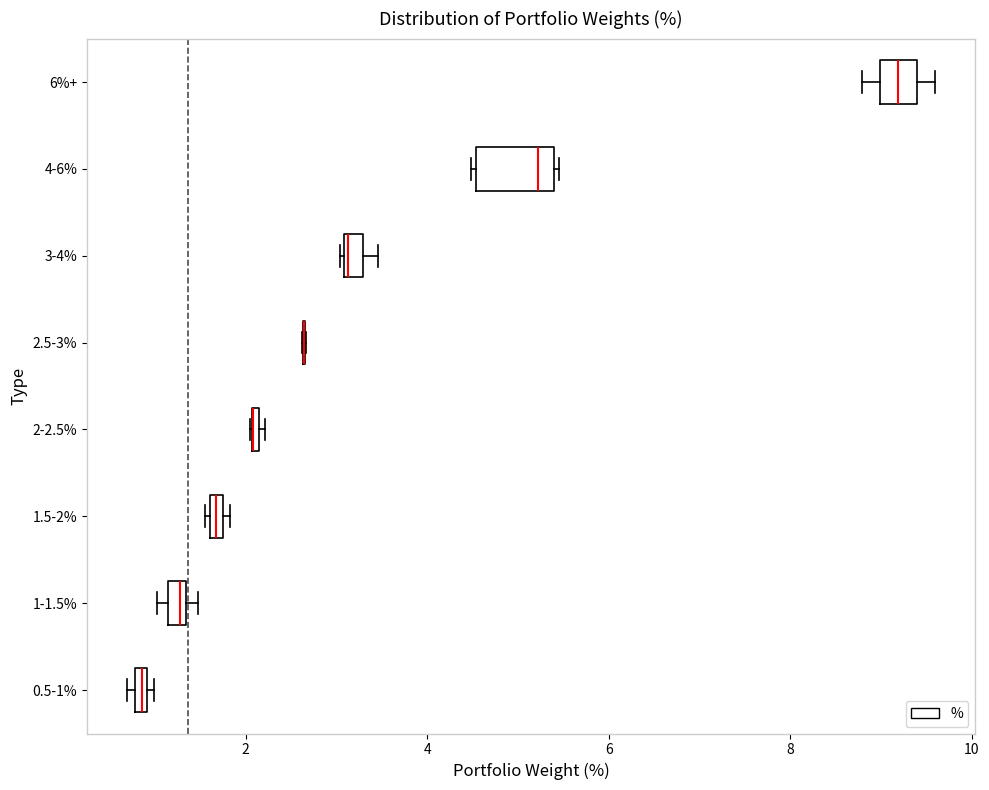

Which box is the widest, from its left edge to its right edge?

4-6%